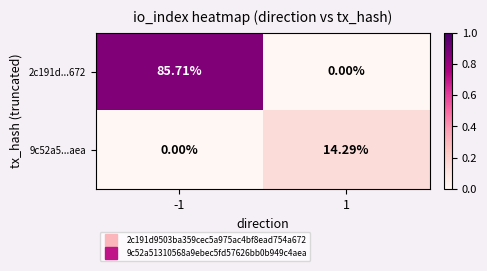

Is the value of 9c52a5...aea at -1 greater than the value of 2c191d...672 at -1?

No